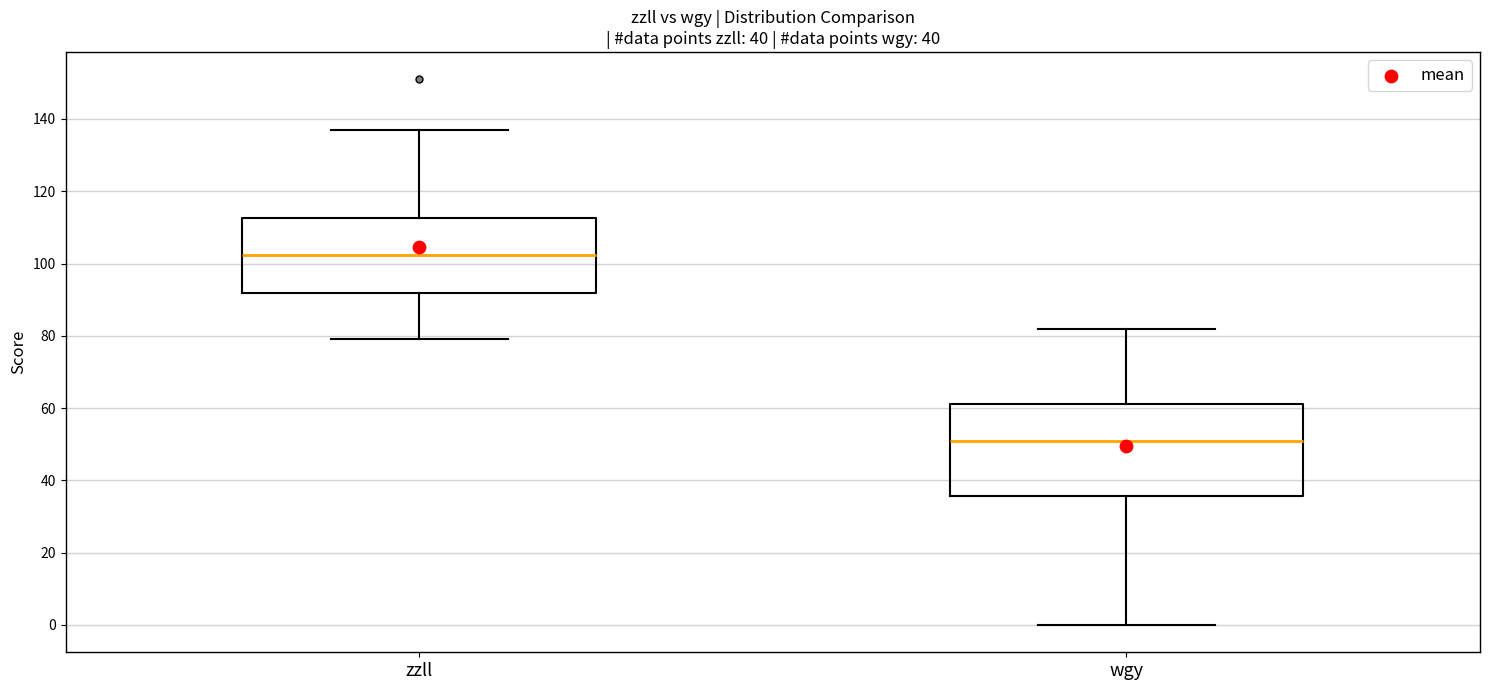

Where is the upper edge of the box for zzll on the y-axis? The values are not printed on the chart, so give them approximately, as read against the axis.

112